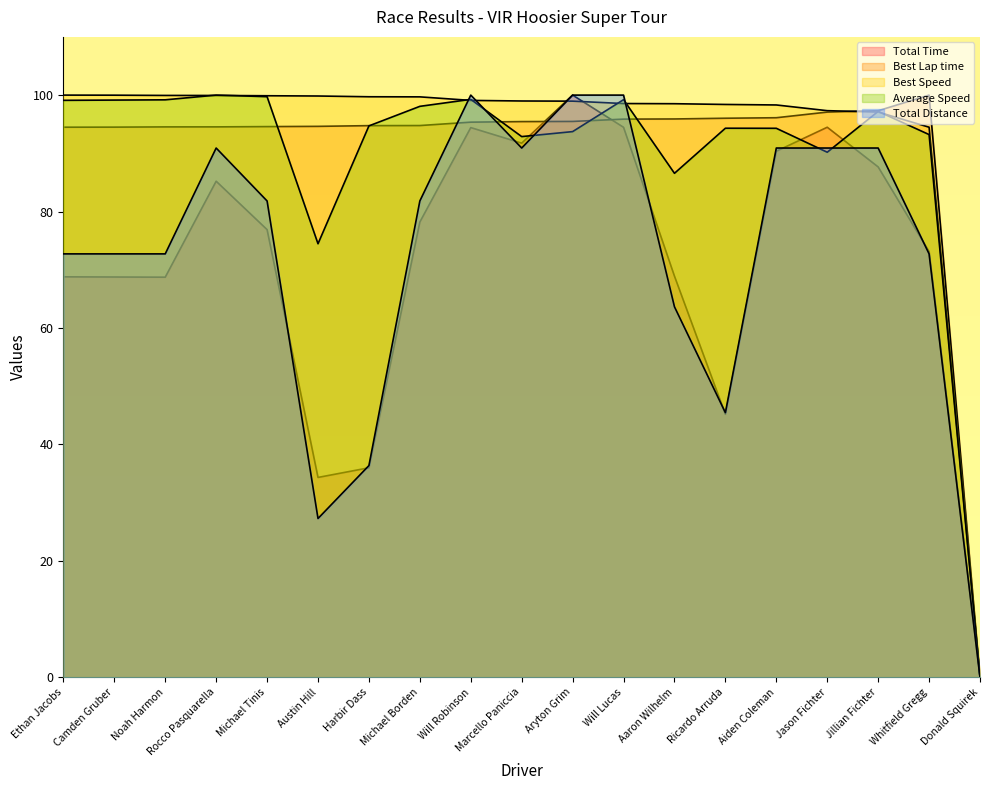

Which series changed the most between Austin Hill and Aiden Coleman?

Total Distance